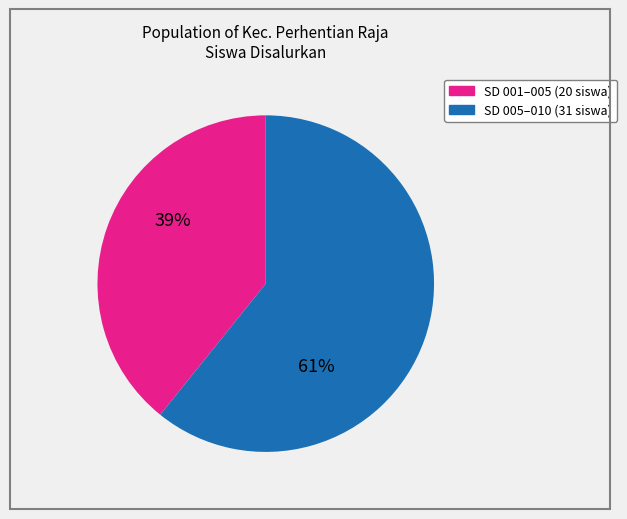

To the nearest percent, what is the average slice percentage?

50%